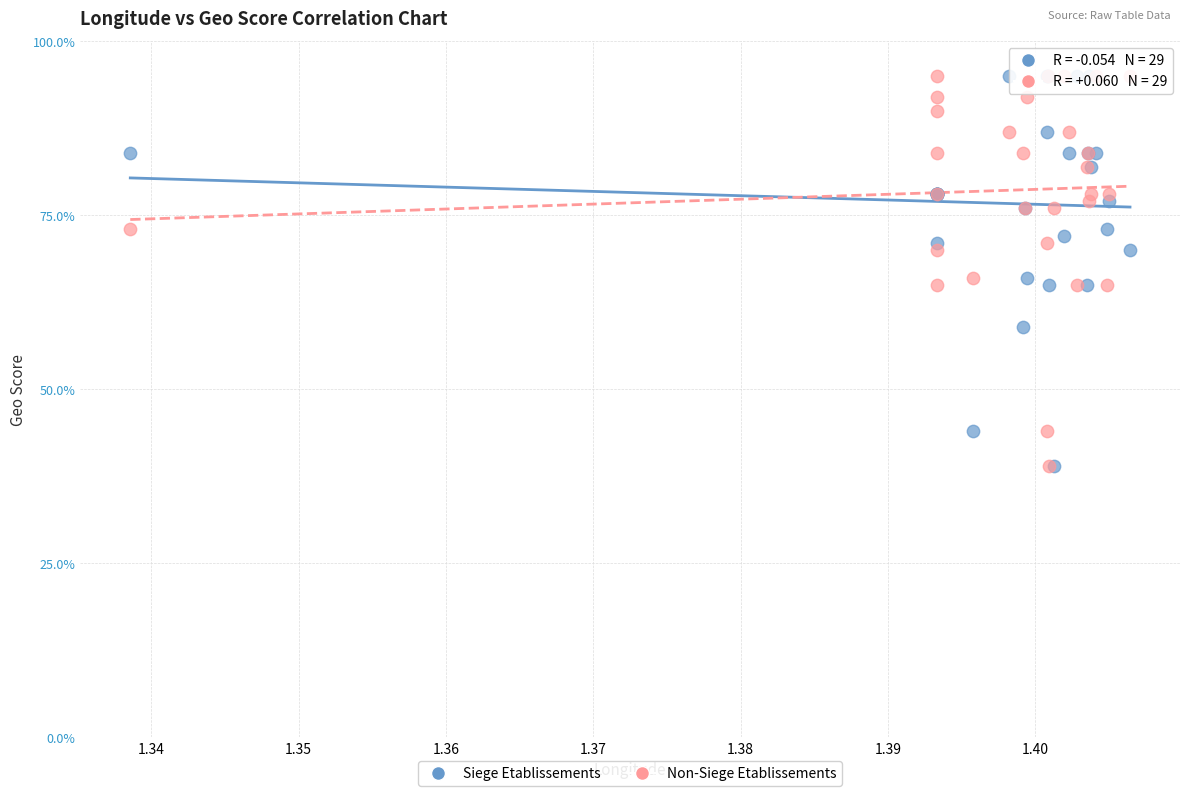

What are all the series names shown in the legend?

Siege Etablissements, Non-Siege Etablissements